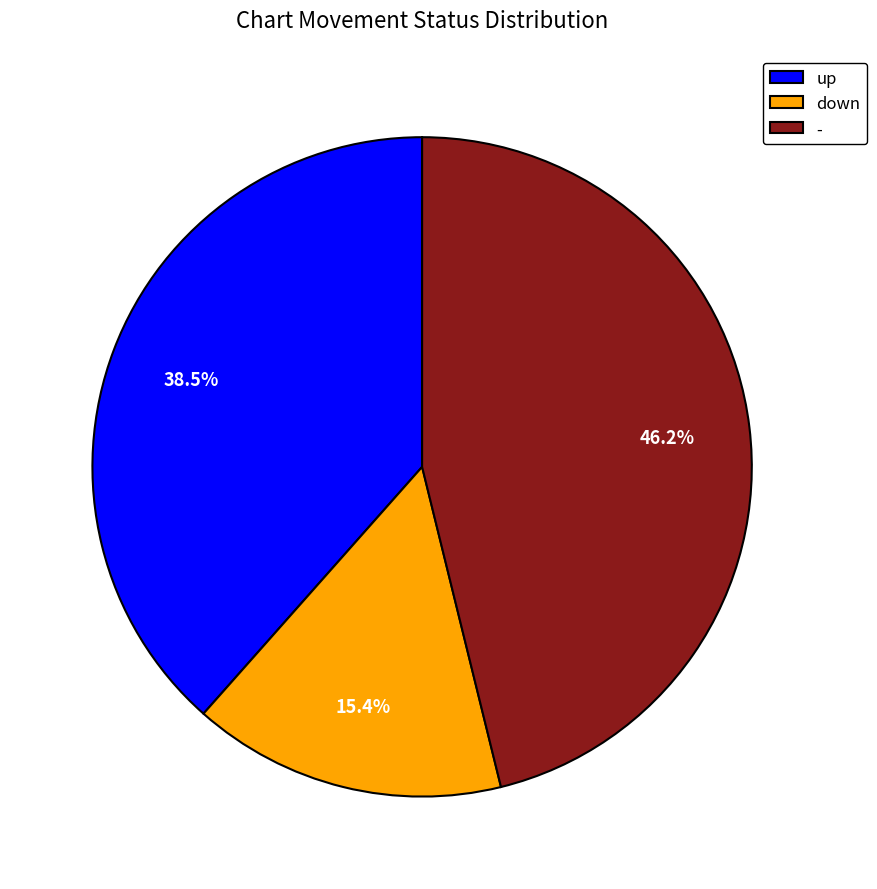

What is the ratio of the value at down to the value at up?

0.4